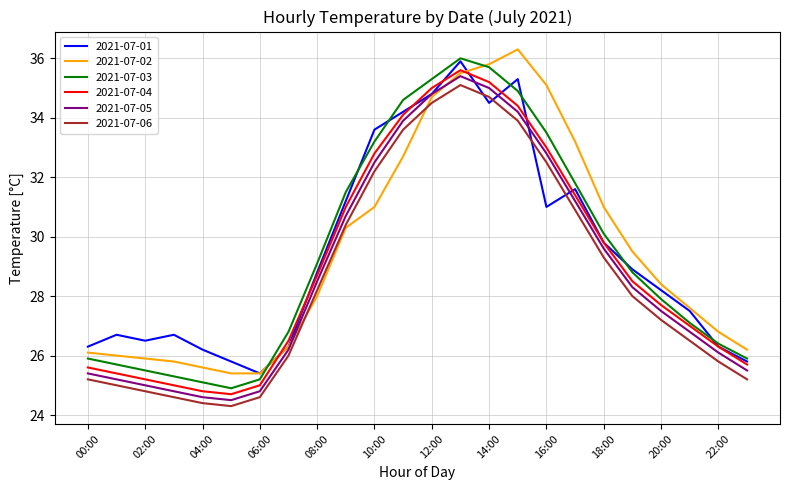

What is the lowest value of the 2021-07-03 series?

24.9